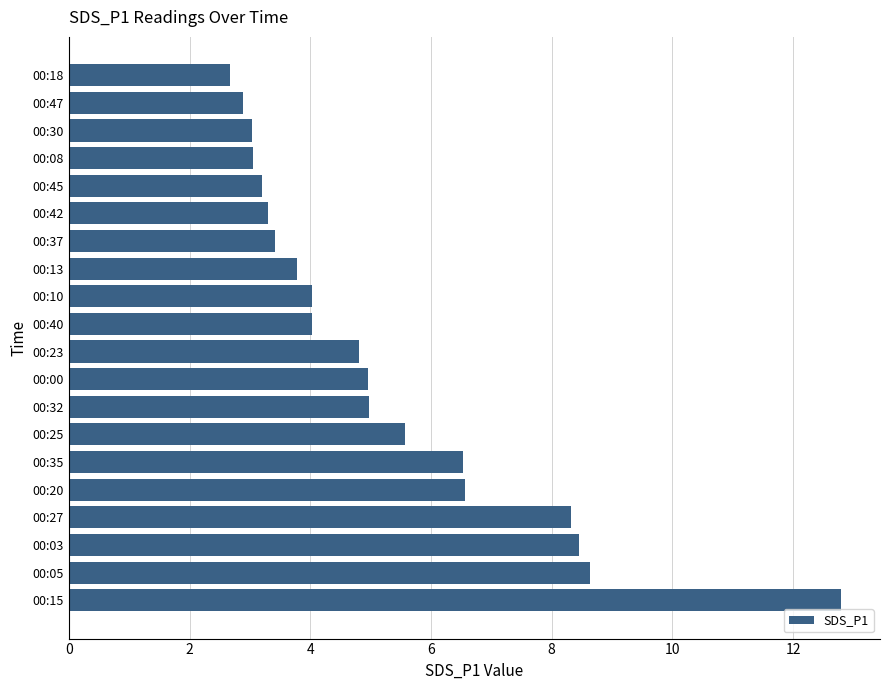

What is the change in value from 00:15 to 00:23?

-8.0